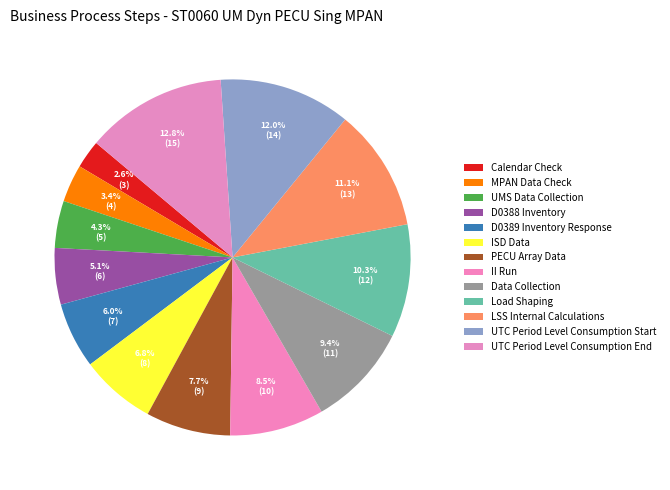

Rank the categories by value from lowest to highest.

Calendar Check, MPAN Data Check, UMS Data Collection, D0388 Inventory, D0389 Inventory Response, ISD Data, PECU Array Data, II Run, Data Collection, Load Shaping, LSS Internal Calculations, UTC Period Level Consumption Start, UTC Period Level Consumption End